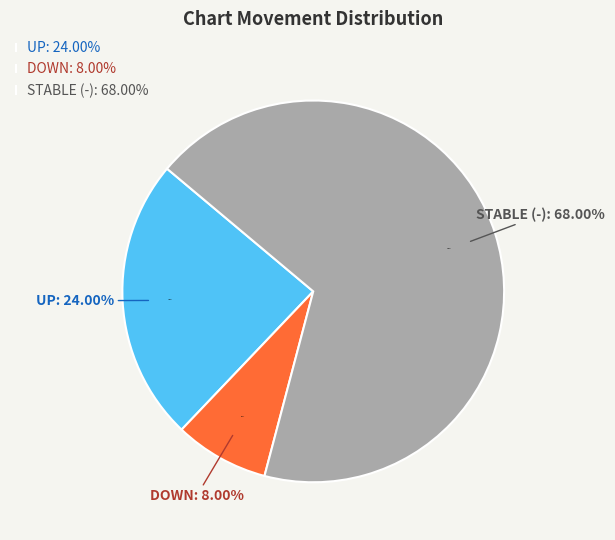

Is the sum of up and down greater than half?

No